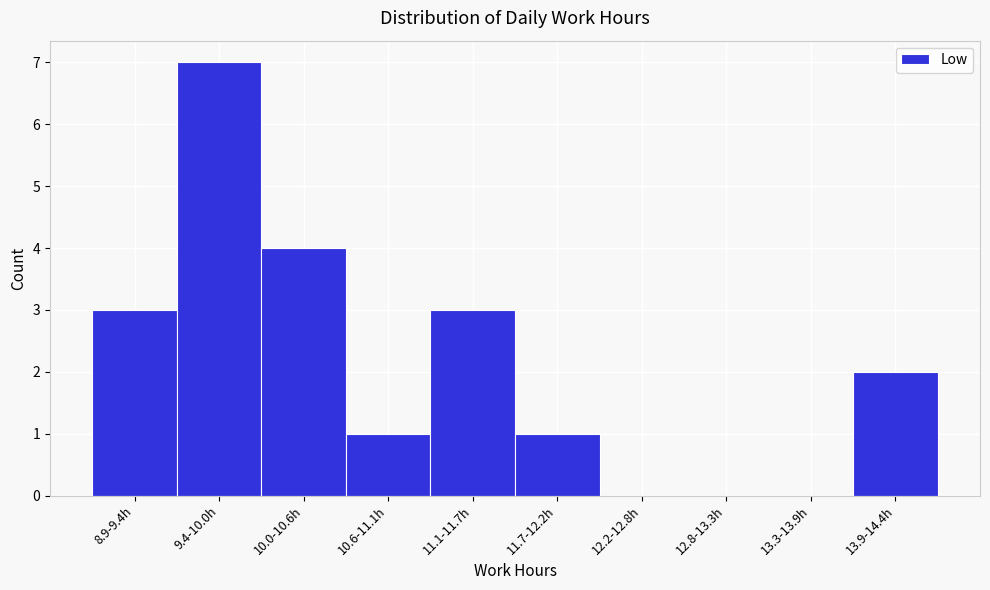

Reading left to right, list all the values displayed in this chart.

8.9-9.4h=3	9.4-10.0h=7	10.0-10.6h=4	10.6-11.1h=1	11.1-11.7h=3	11.7-12.2h=1	12.2-12.8h=0	12.8-13.3h=0	13.3-13.9h=0	13.9-14.4h=2